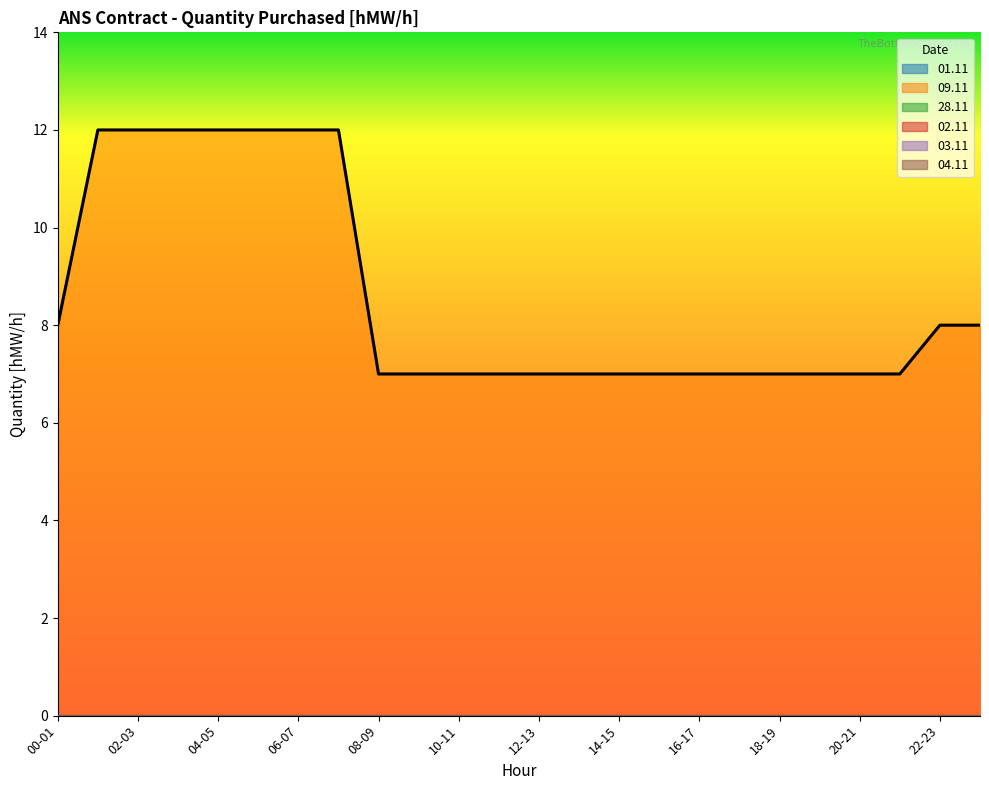

Count the number of categories in the chart.

24